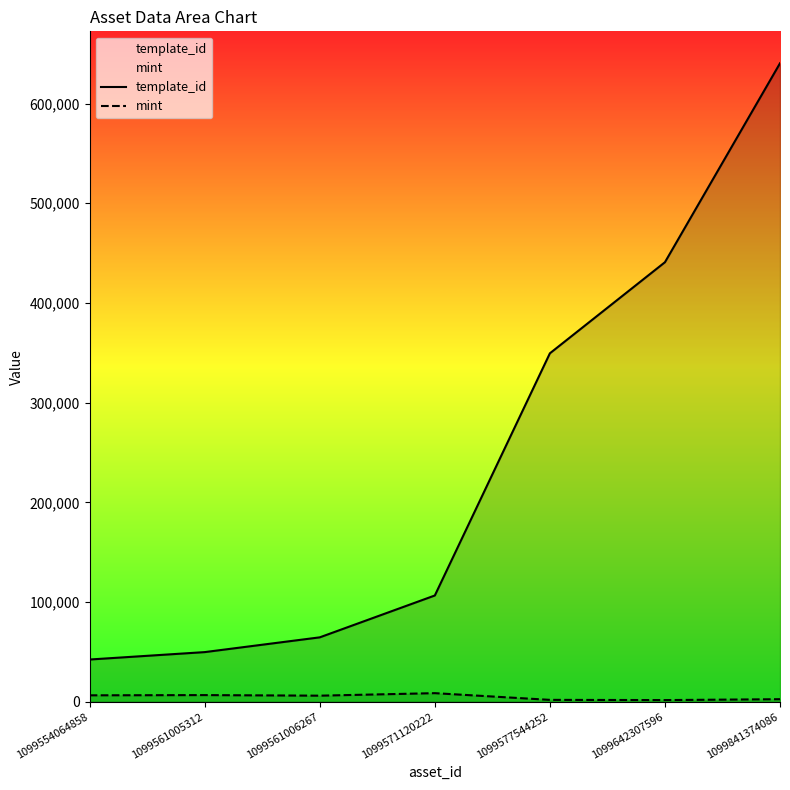

What is the difference between the highest and lowest values at 1099841374086?

637800